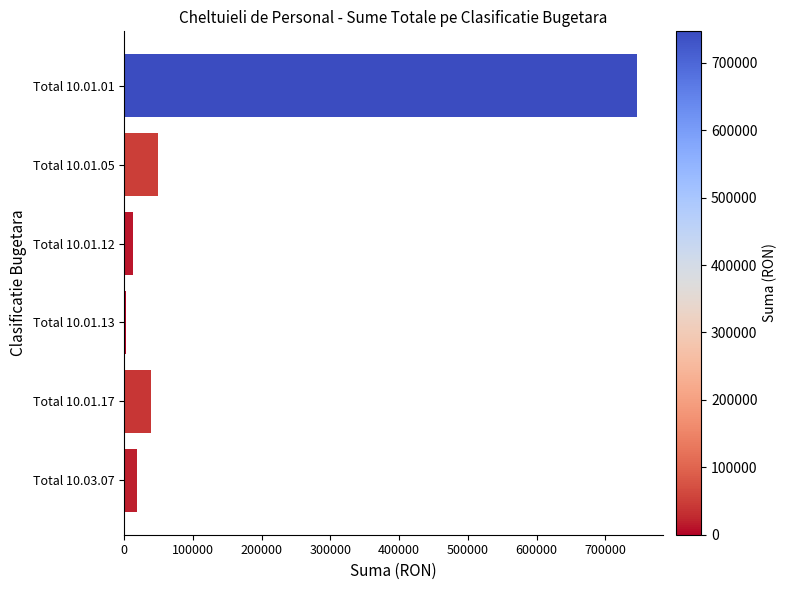

The value at Total 10.01.05 is 49217.0. True or false?

True